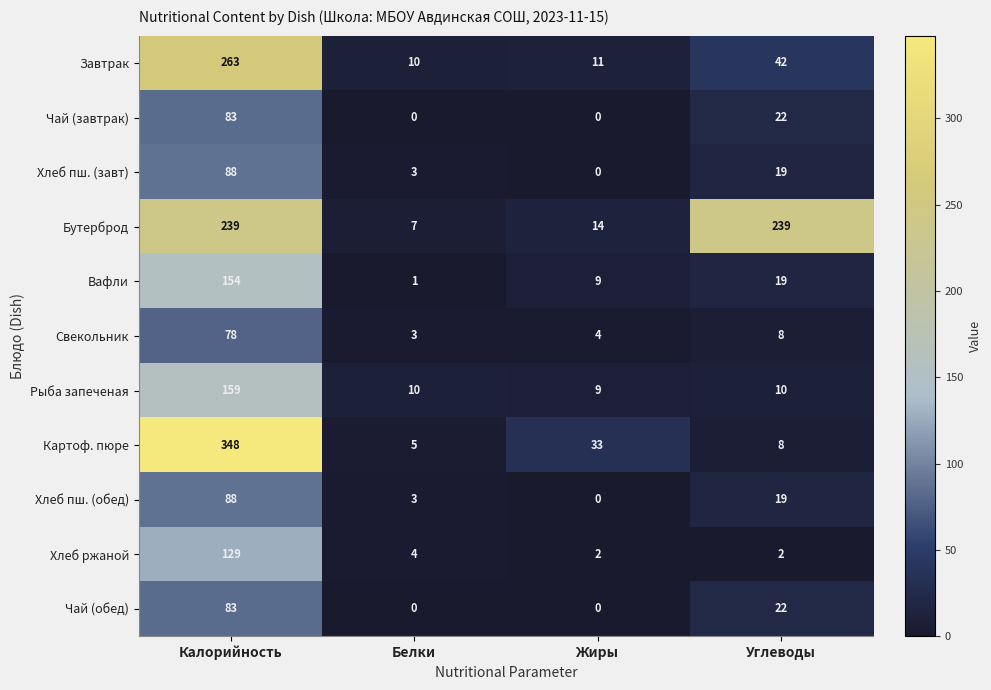

The Рыба запеченая series shows 14 at Жиры. True or false?

False